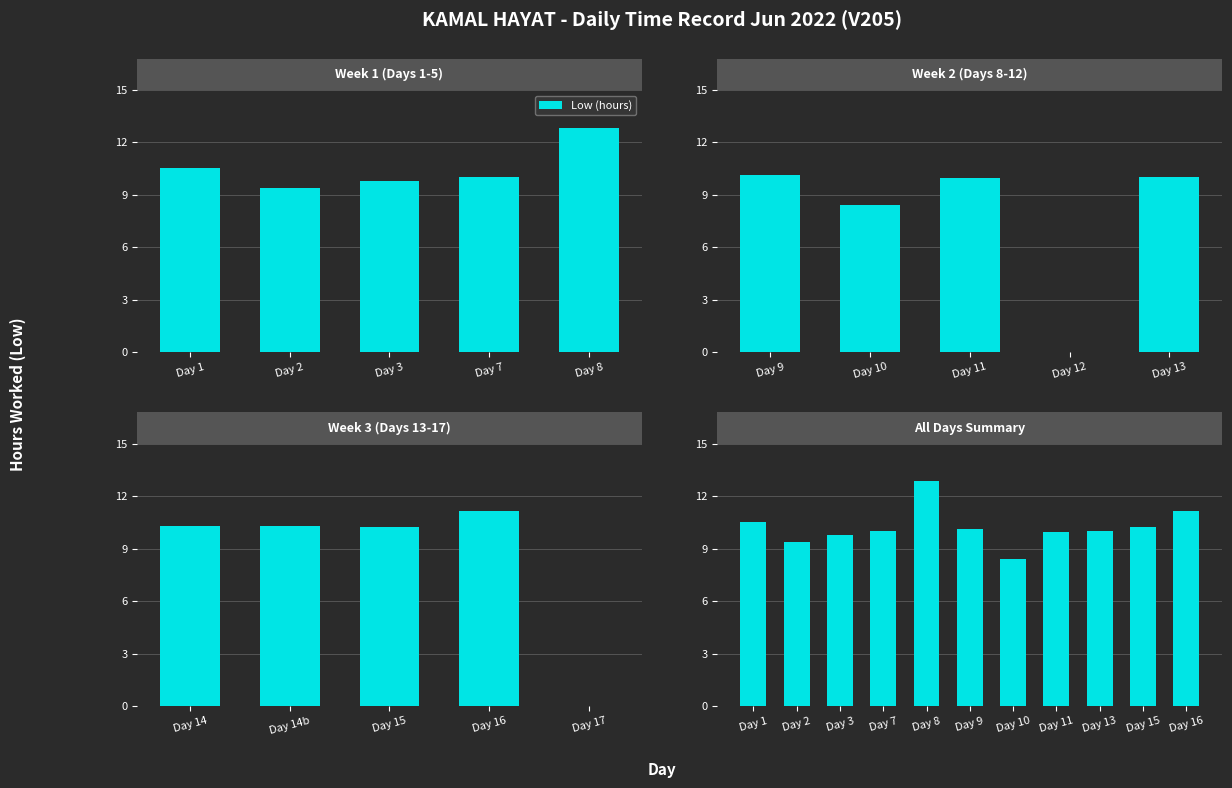

What is the sum of the values at Day 1 and Day 2?

19.9